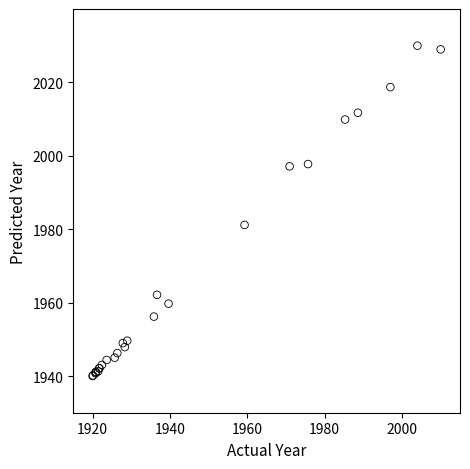

What Y value in the scatter plot is closest to 1985?

1981.2